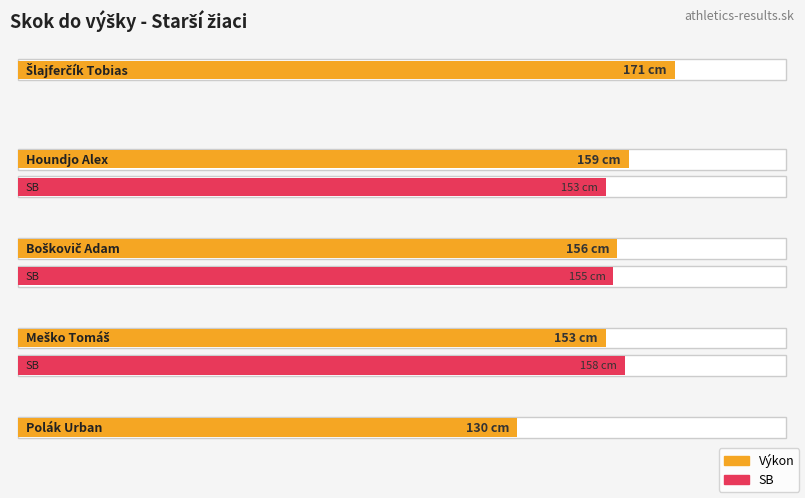

Rank the series by their average value, from lowest to highest.

SB, Výkon